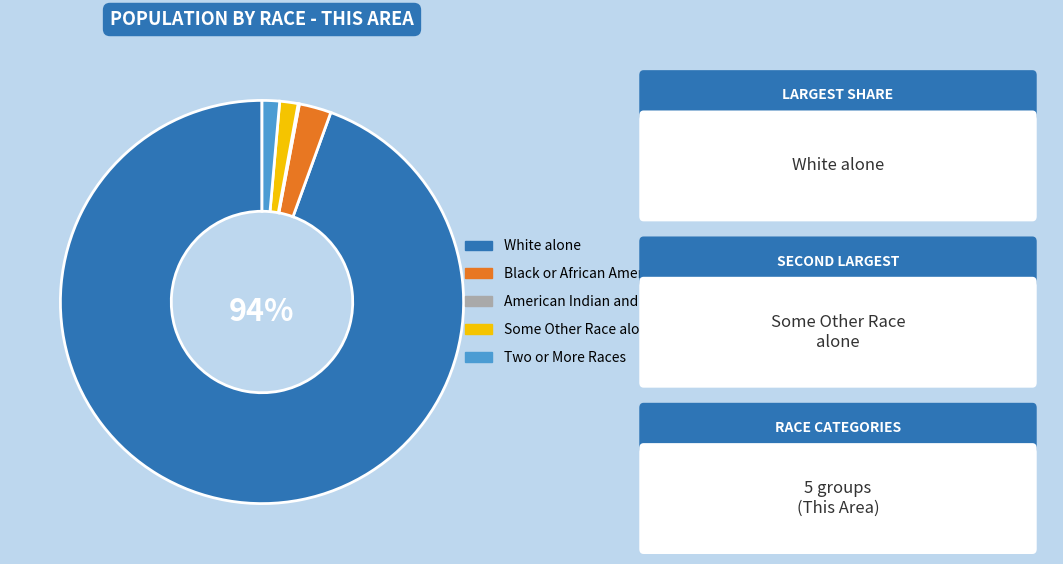

Does any single category account for the majority?

Yes